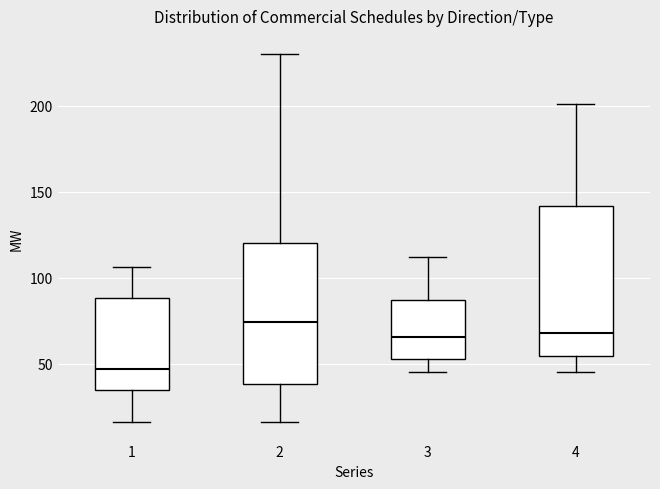

Reading left to right, read every box against the y-axis: the position of its median line, the range the box covers, and the ends of its whiskers. The values are not printed on the chart, so give them approximately, as read against the axis.

1: median 45, box 35 to 90, whiskers 15 to 105
2: median 75, box 40 to 120, whiskers 15 to 230
3: median 65, box 55 to 85, whiskers 45 to 110
4: median 70, box 55 to 140, whiskers 45 to 200